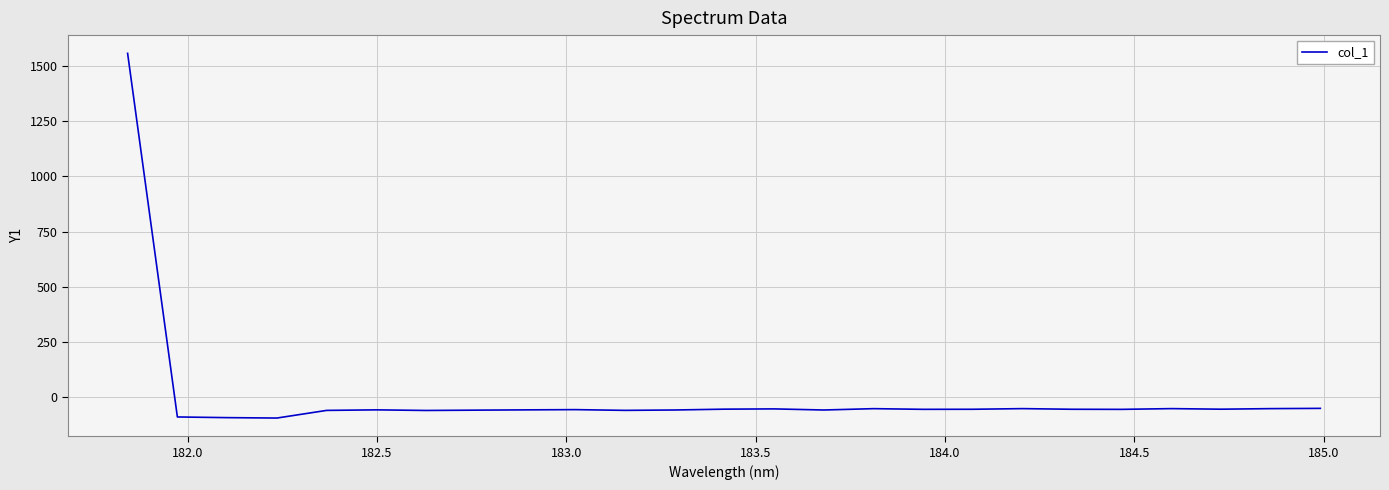

How many values are below -56?

14